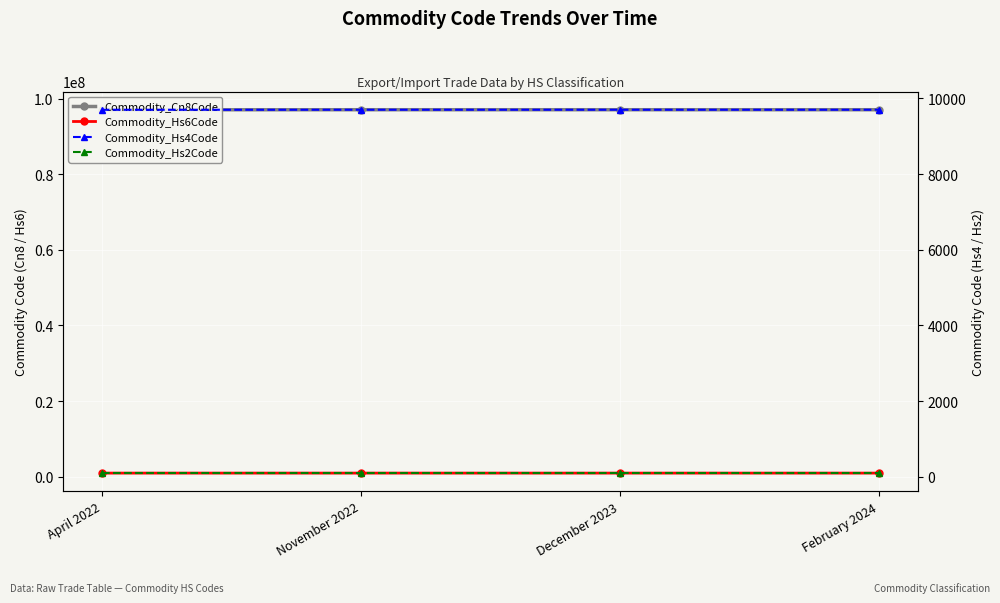

At which category is the sum across all series the highest?

November 2022